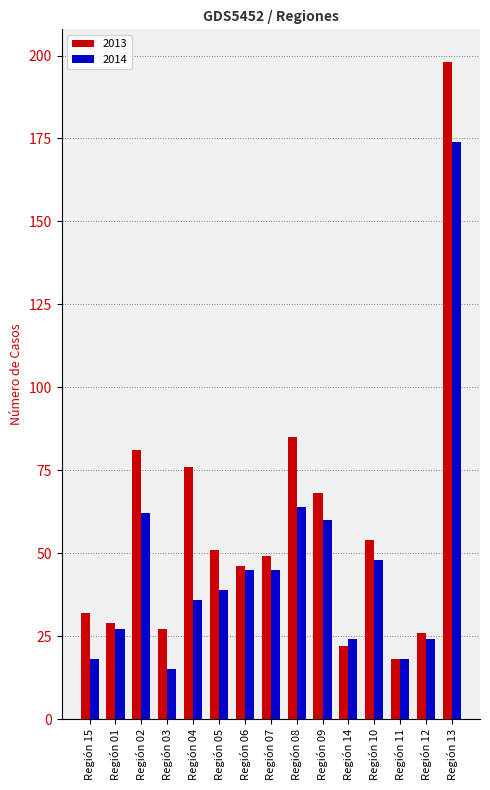

Which series has the largest total across all categories?

2013